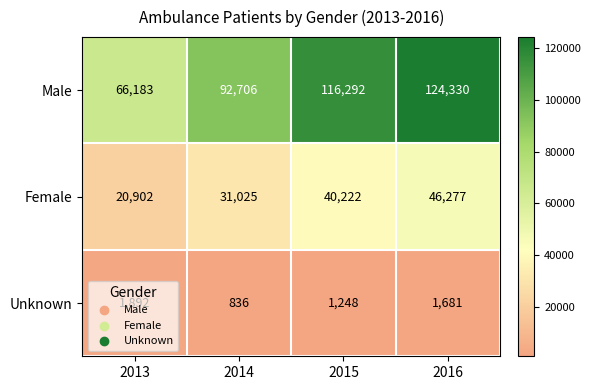

Count the Male values in the range 92706 to 124330.

3